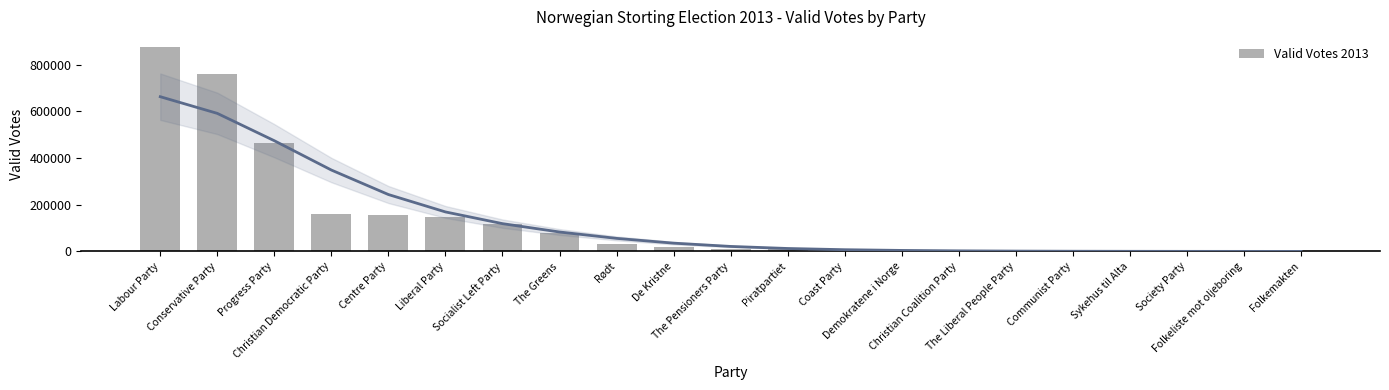

Reading right to left, what are all the values shown in this chart?

Folkemakten=175	Folkeliste mot oljeboring=268	Society Party=295	Sykehus til Alta=467	Communist Party=611	The Liberal People Party=909	Christian Coalition Party=1722	Demokratene i Norge=2214	Coast Party=3311	Piratpartiet=9869	The Pensioners Party=11865	De Kristne=17731	Rødt=30751	The Greens=79152	Socialist Left Party=116021	Liberal Party=148275	Centre Party=155357	Christian Democratic Party=158475	Progress Party=463560	Conservative Party=760232	Labour Party=874769